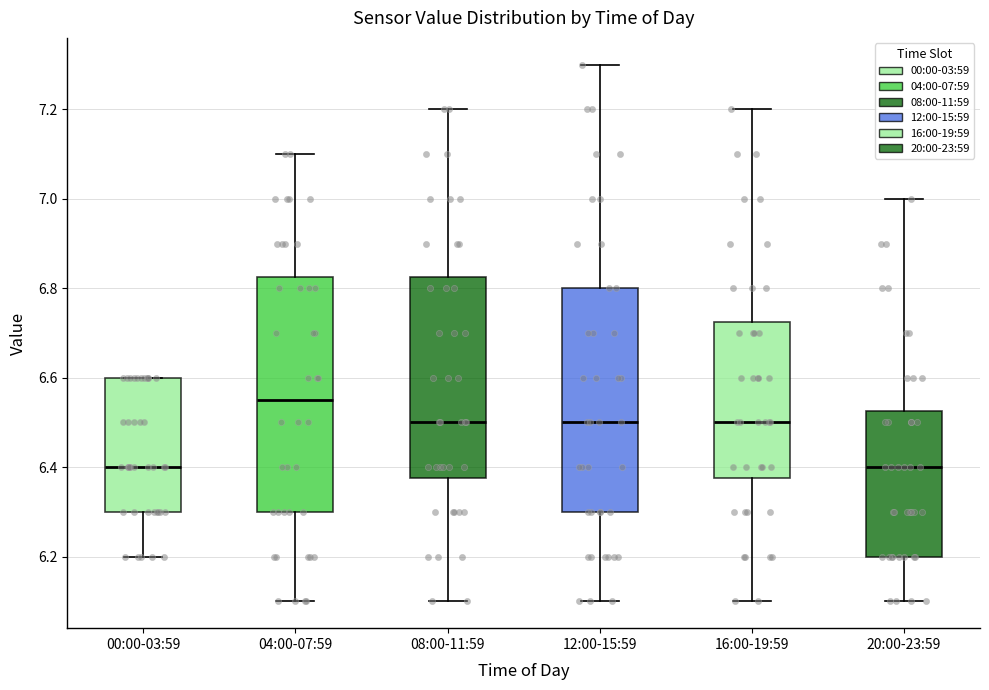

Where does the lower whisker of the box for 04:00-07:59 end on the y-axis? The values are not printed on the chart, so give them approximately, as read against the axis.

6.10